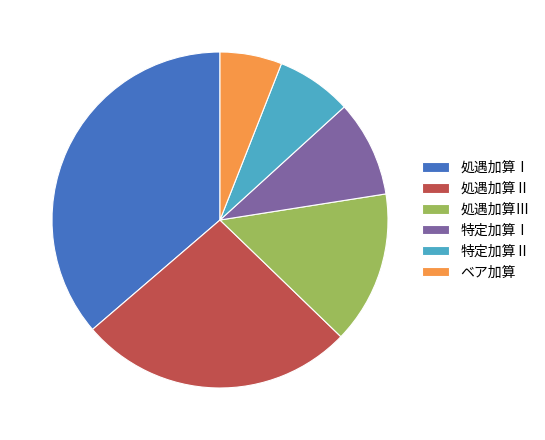

How many segments does this pie chart have?

6